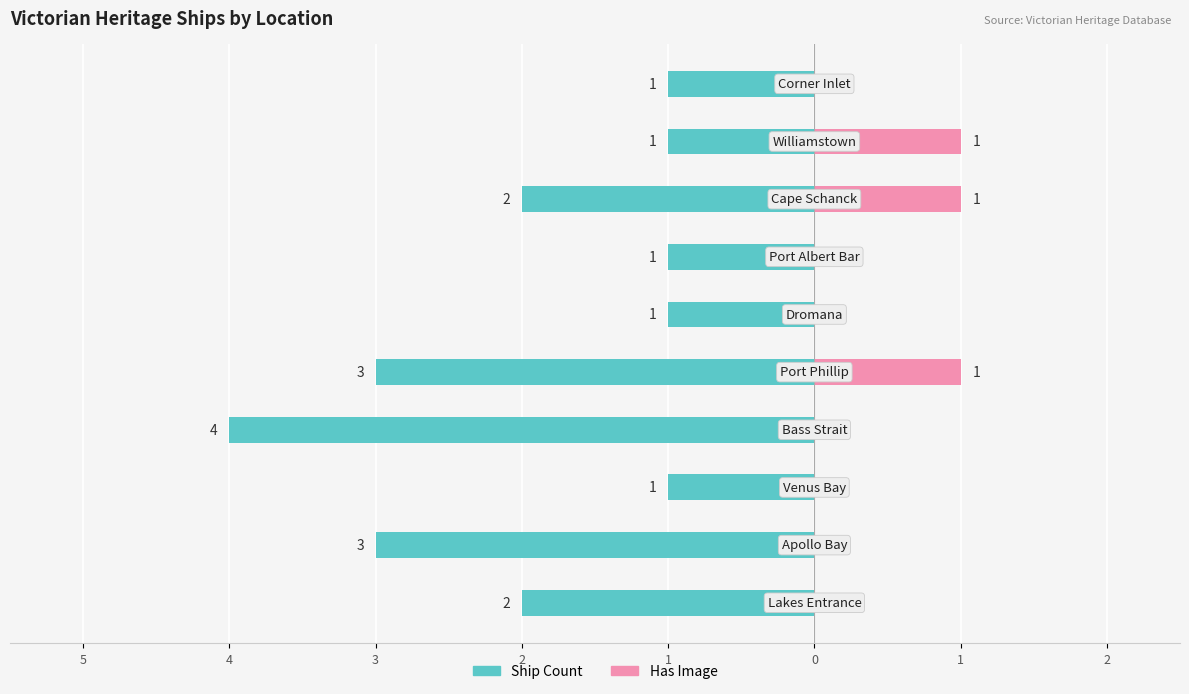

The Has Image series shows 0 at 3. True or false?

True